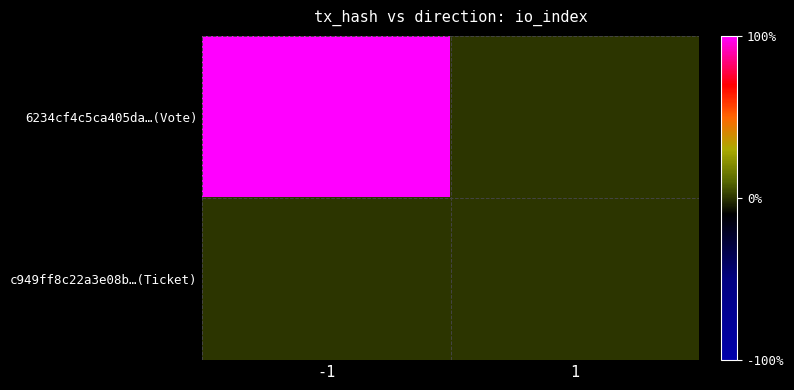

At which category is the sum across all series the highest?

-1